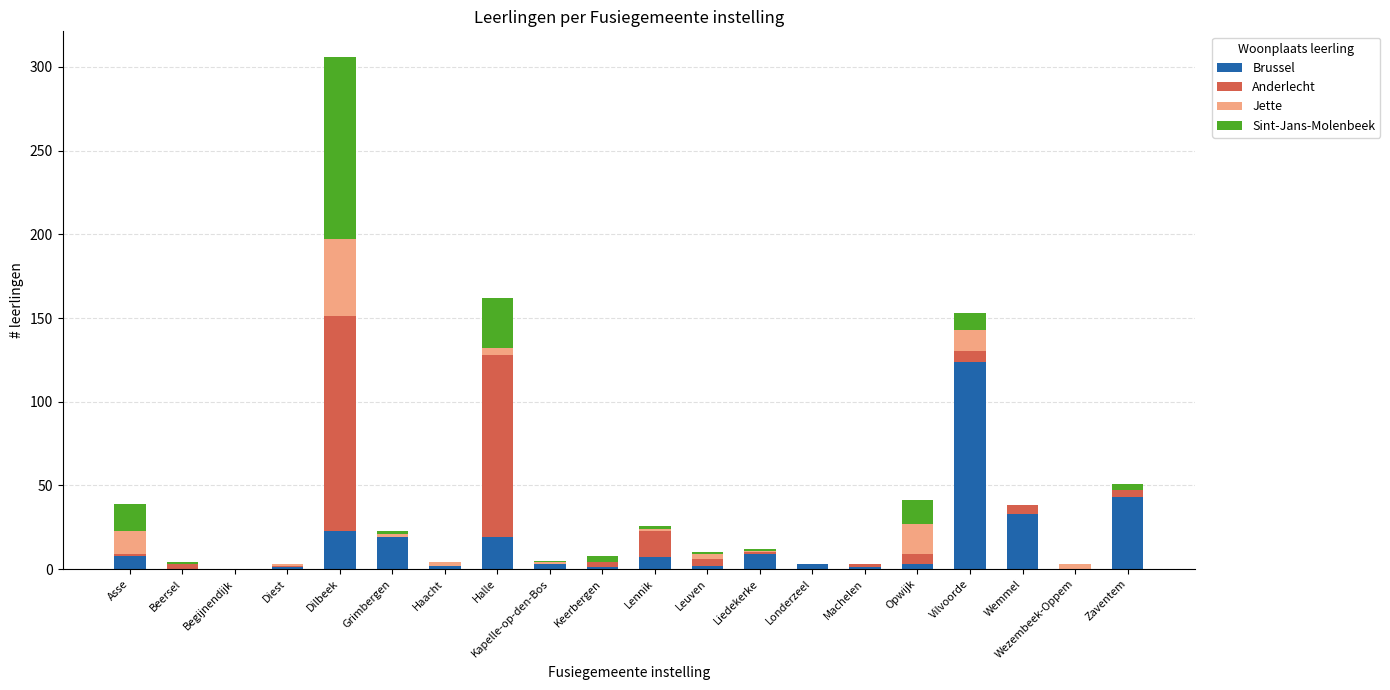

What is the sum of the Brussel values at Liedekerke and Asse?

17